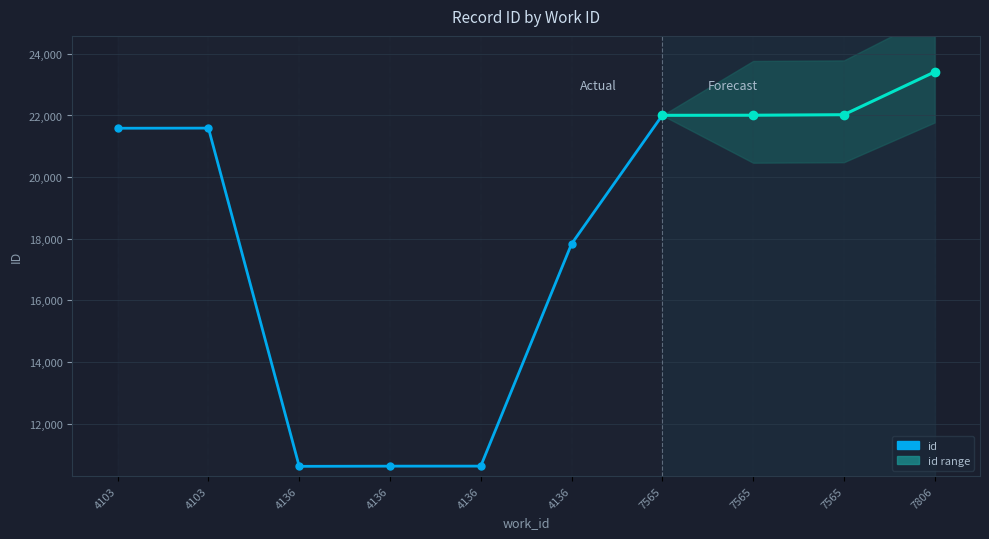

Where is the first local maximum?

4103